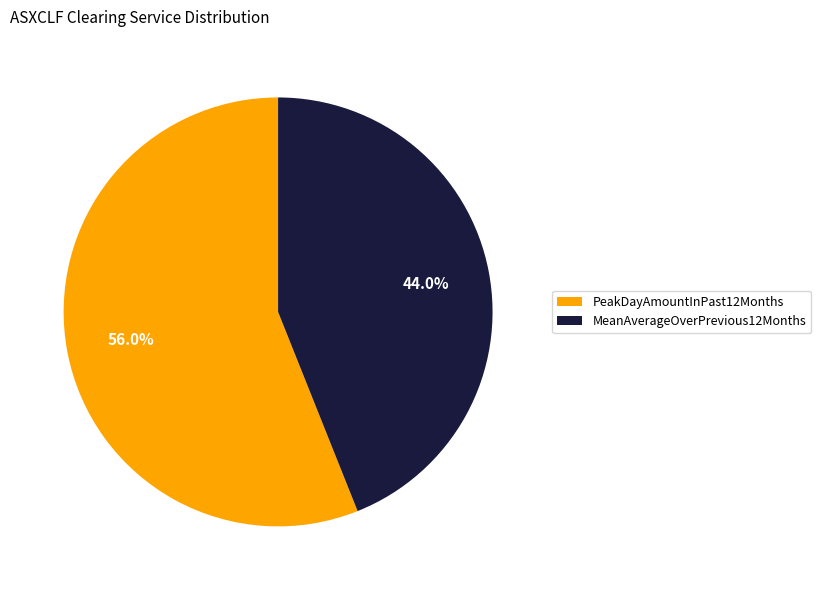

Which category has the biggest portion of the pie?

PeakDayAmountInPast12Months